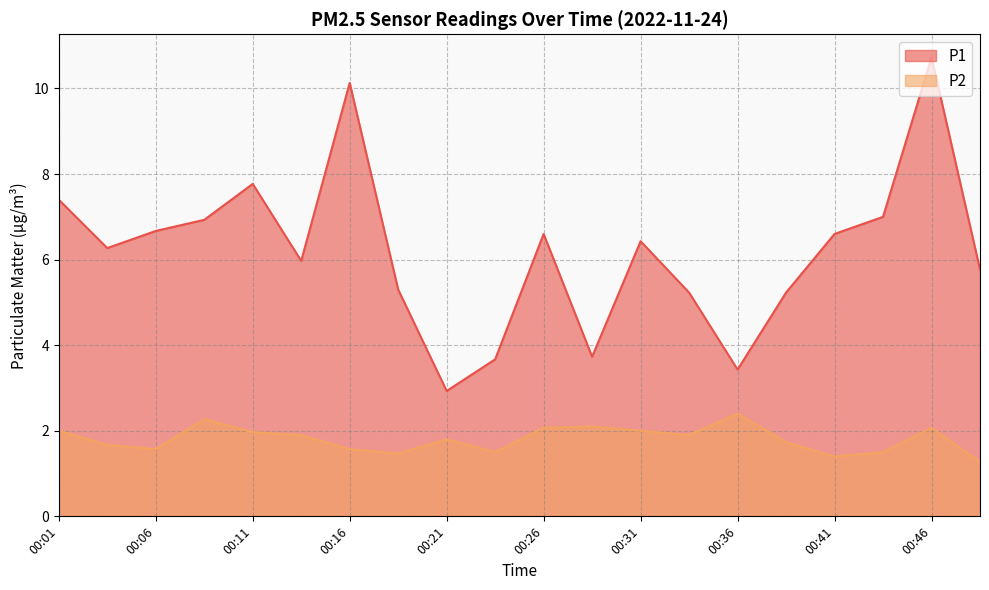

The value of P1 at 00:43 is 7.0. True or false?

True